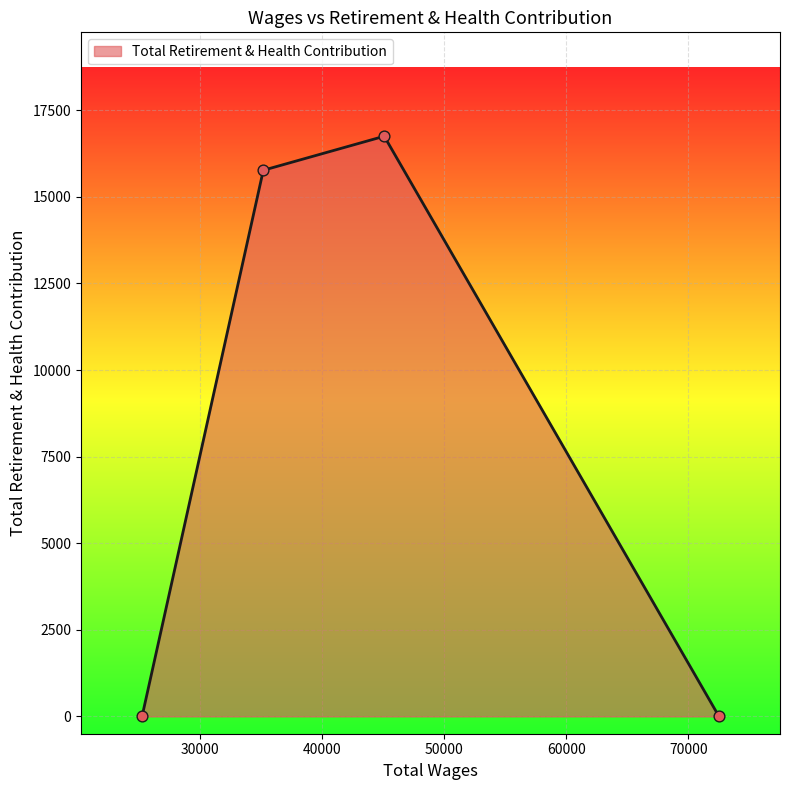

True or false: the data has more than 0 interior local peaks.

True